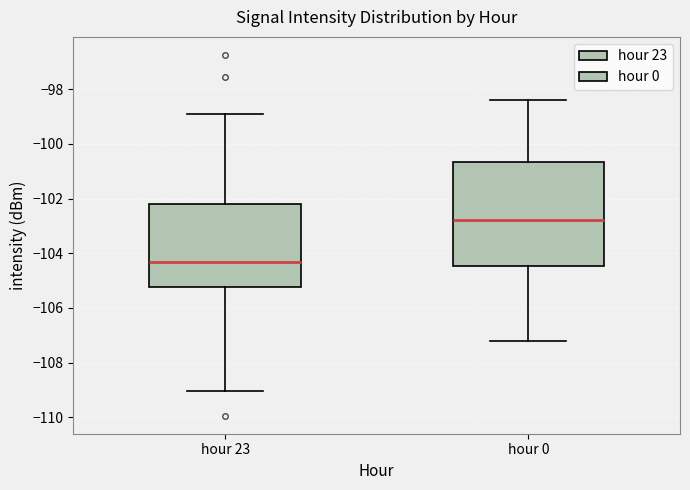

Comparing the boxes themselves (not the whiskers), which one is the tallest?

hour 0